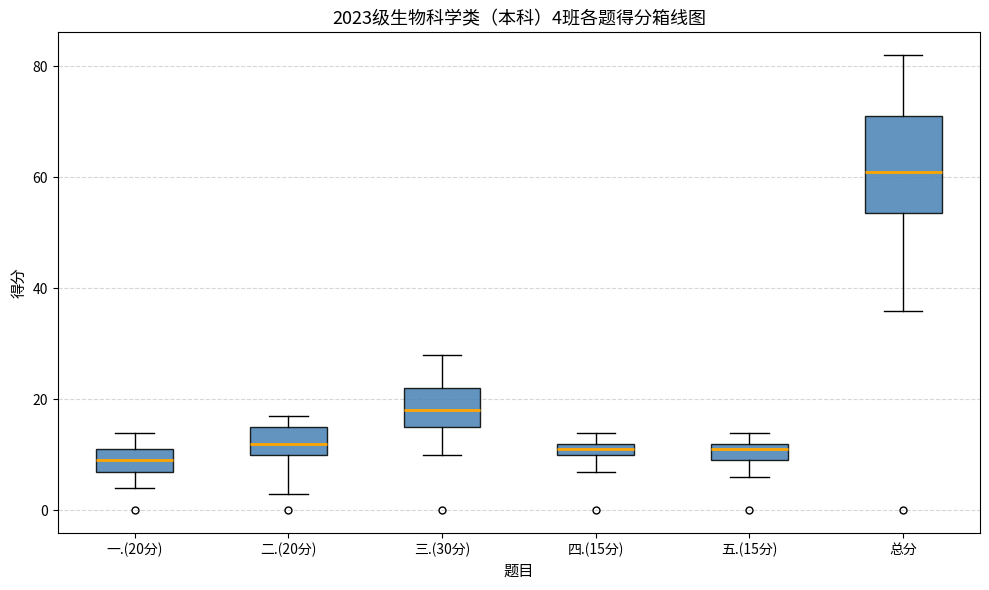

Comparing the boxes themselves (not the whiskers), which one is the tallest?

总分